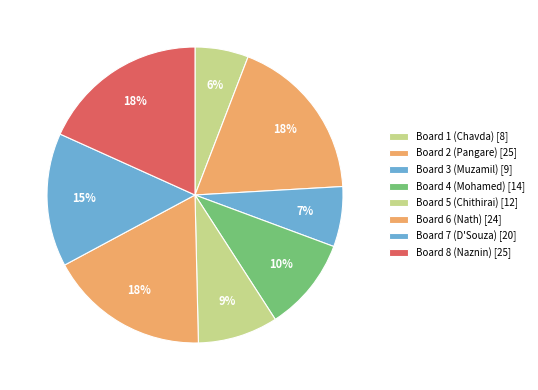

What is the ratio of the value at Board 1 to the value at Board 8?

0.3